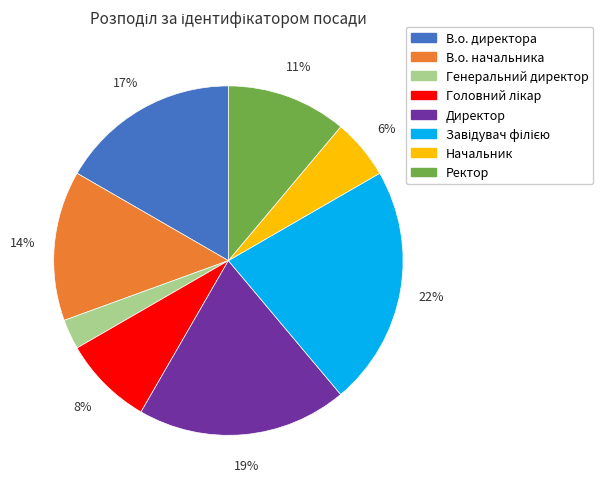

To the nearest percent, what is the combined percentage of Директор and В.о. начальника?

33%